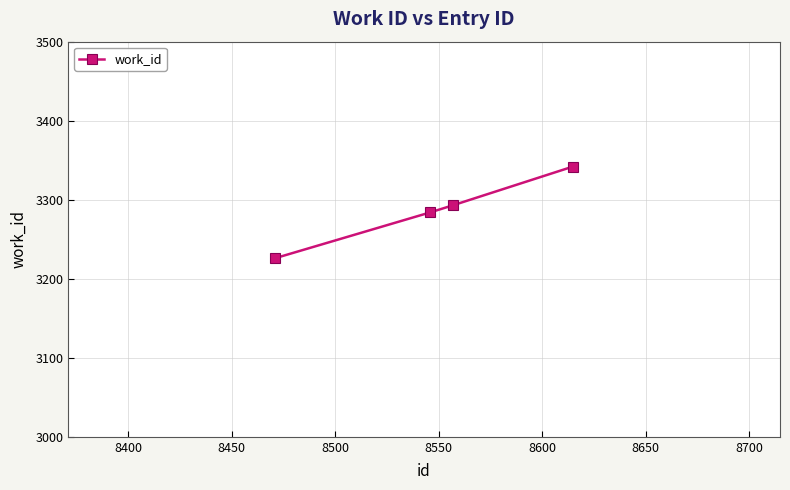

What is the maximum value shown in the chart?

3342